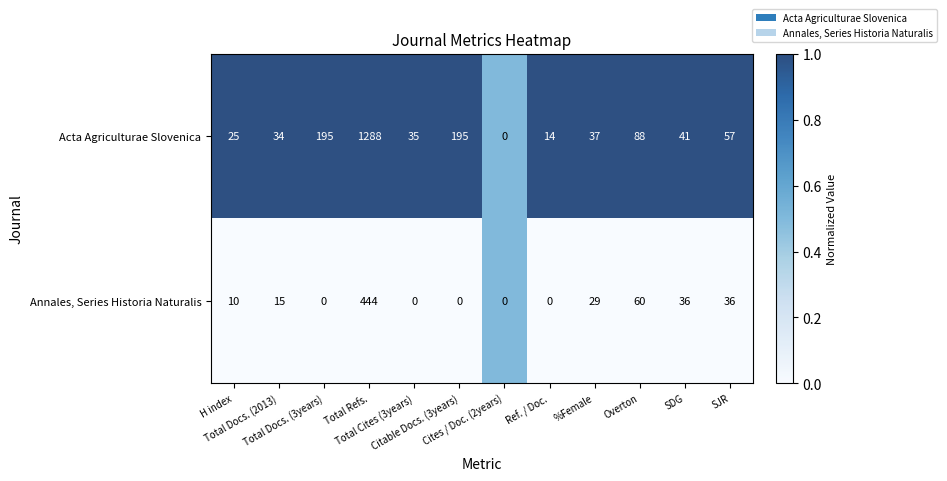

What is the sum of all Annales, Series Historia Naturalis values?

630